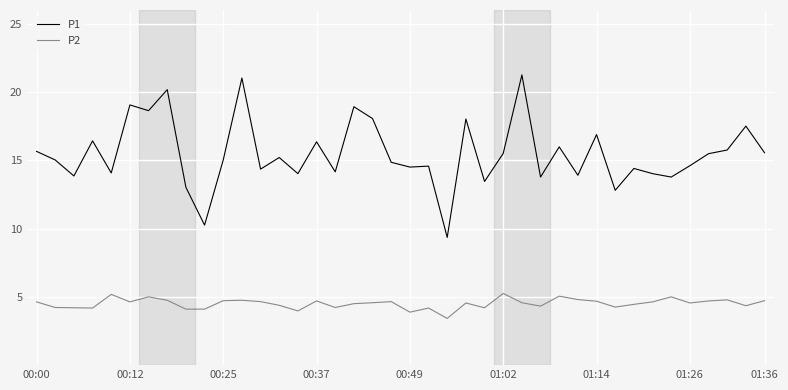

List the series in order of their peak value, lowest first.

P2, P1